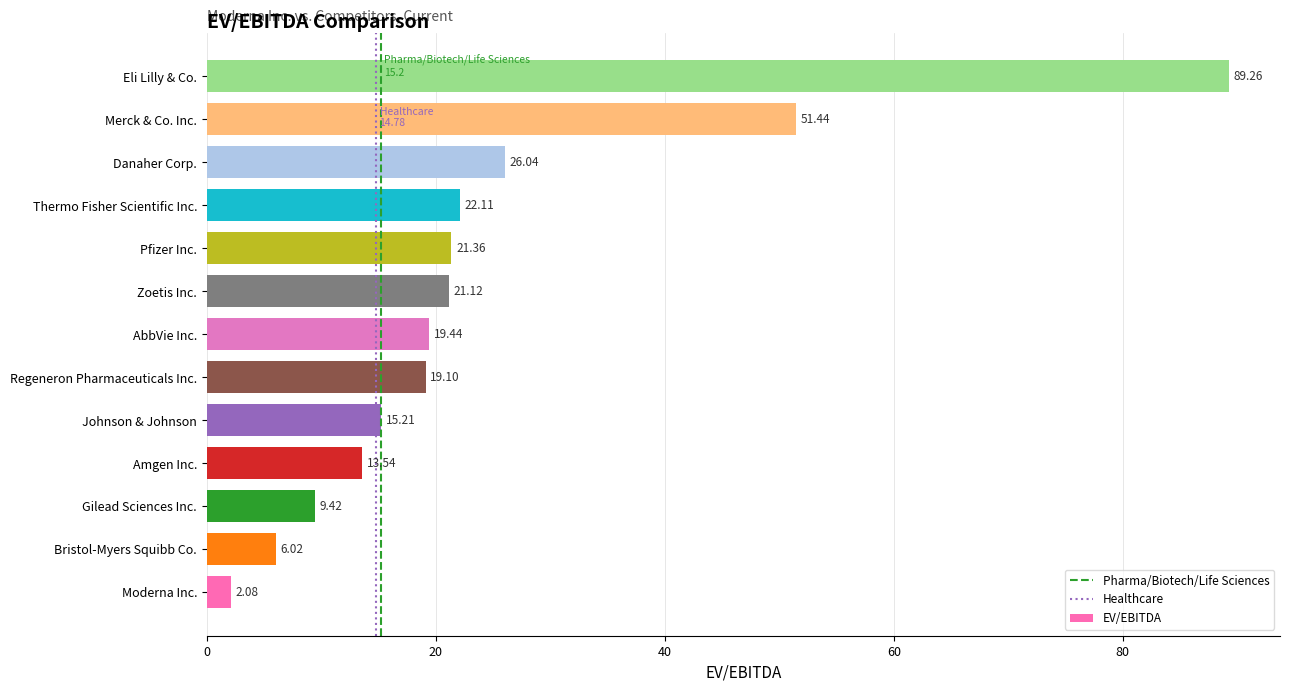

Are the bars horizontal?

Yes